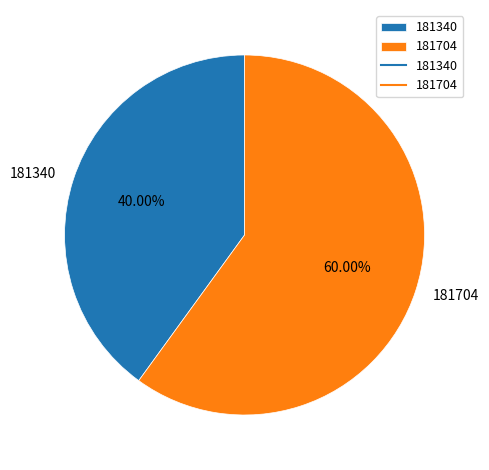

Which slice is the smallest?

181340